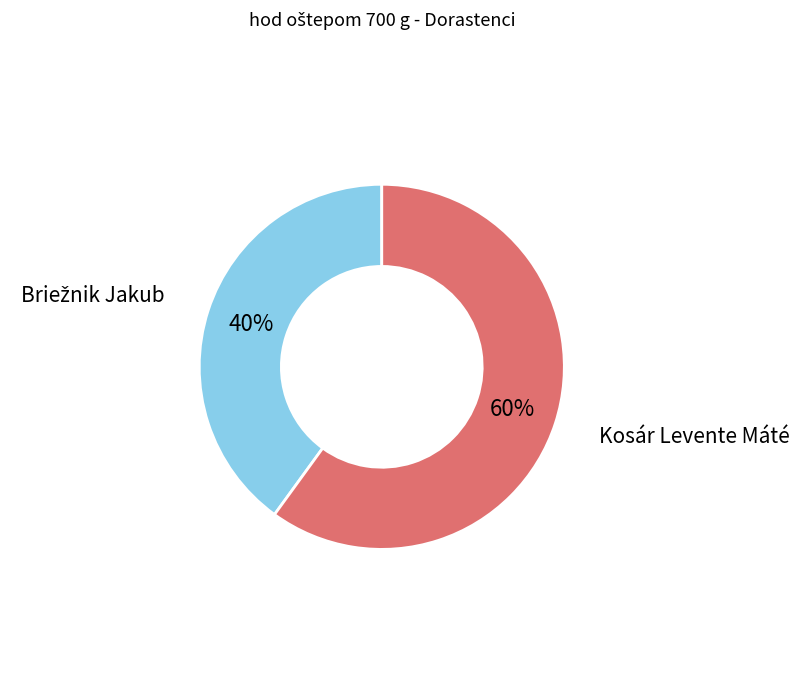

Count the number of slices in the pie.

2